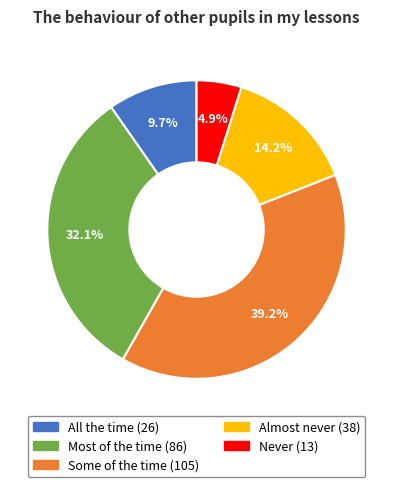

Rank the categories by value from lowest to highest.

Never, All the time, Almost never, Most of the time, Some of the time